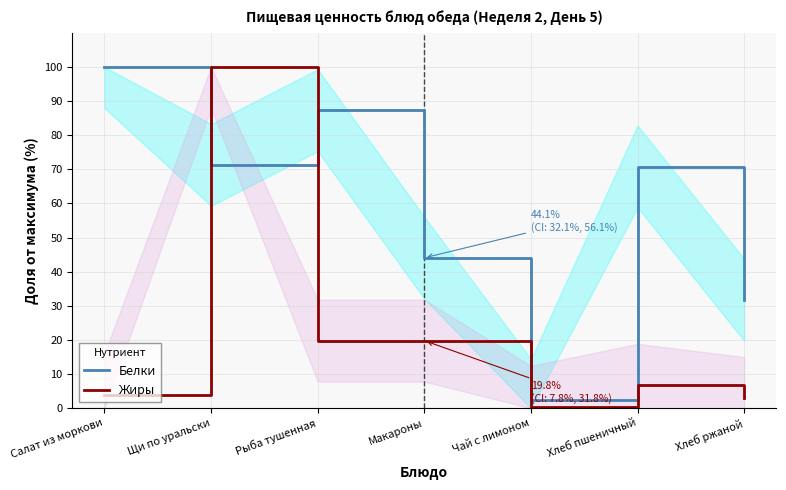

Which category has the lowest value in the Белки series?

Чай с лимоном